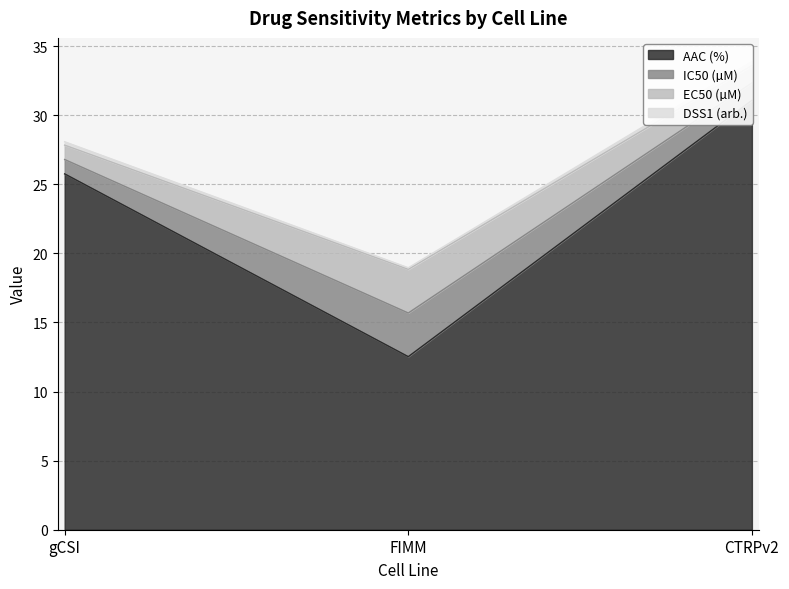

Which has a higher value, CTRPv2 or FIMM?

CTRPv2